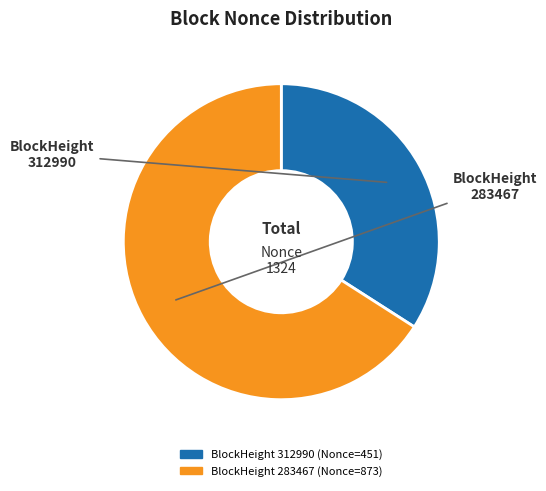

Does any single category account for the majority?

Yes